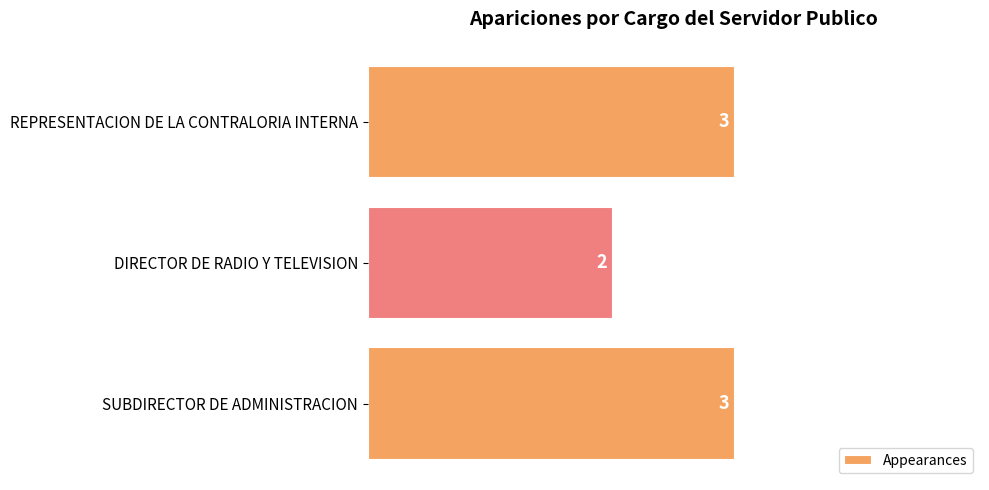

Reading bottom to top, what are all the values shown in this chart?

SUBDIRECTOR DE ADMINISTRACION=3	DIRECTOR DE RADIO Y TELEVISION=2	REPRESENTACION DE LA CONTRALORIA INTERNA=3